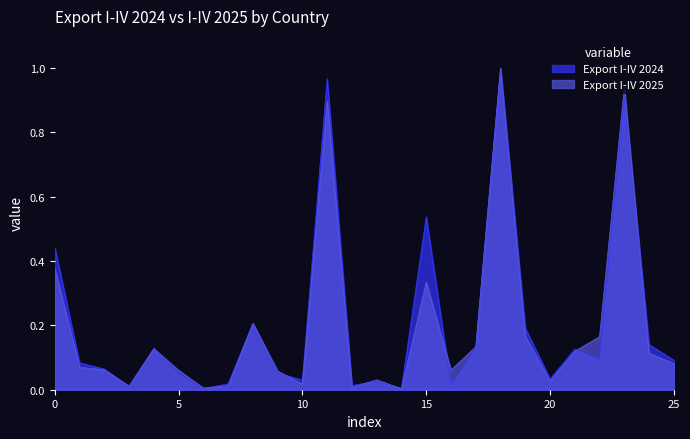

What are all the series names shown in the legend?

Export I-IV 2024, Export I-IV 2025